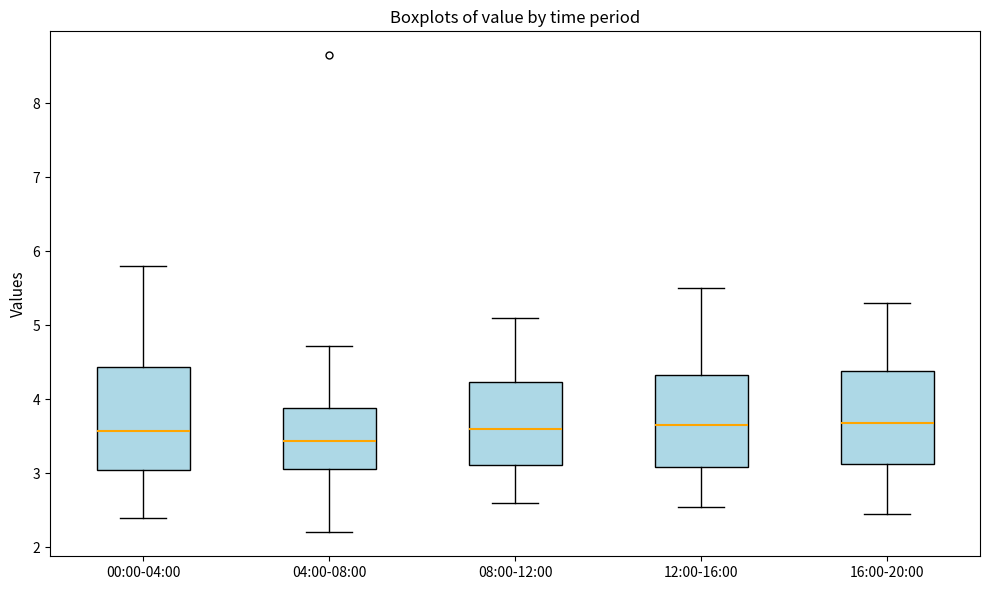

Reading left to right, transcribe this box plot: for each box, give where its median line is, the range the box spans, and where its two whiskers end, as read against the y-axis. The values are not printed on the chart, so give them approximately, as read against the axis.

00:00-04:00: median 3.6, box 3.0 to 4.4, whiskers 2.4 to 5.8
04:00-08:00: median 3.4, box 3.1 to 3.9, whiskers 2.2 to 4.7
08:00-12:00: median 3.6, box 3.1 to 4.2, whiskers 2.6 to 5.1
12:00-16:00: median 3.7, box 3.1 to 4.3, whiskers 2.6 to 5.5
16:00-20:00: median 3.7, box 3.1 to 4.4, whiskers 2.5 to 5.3